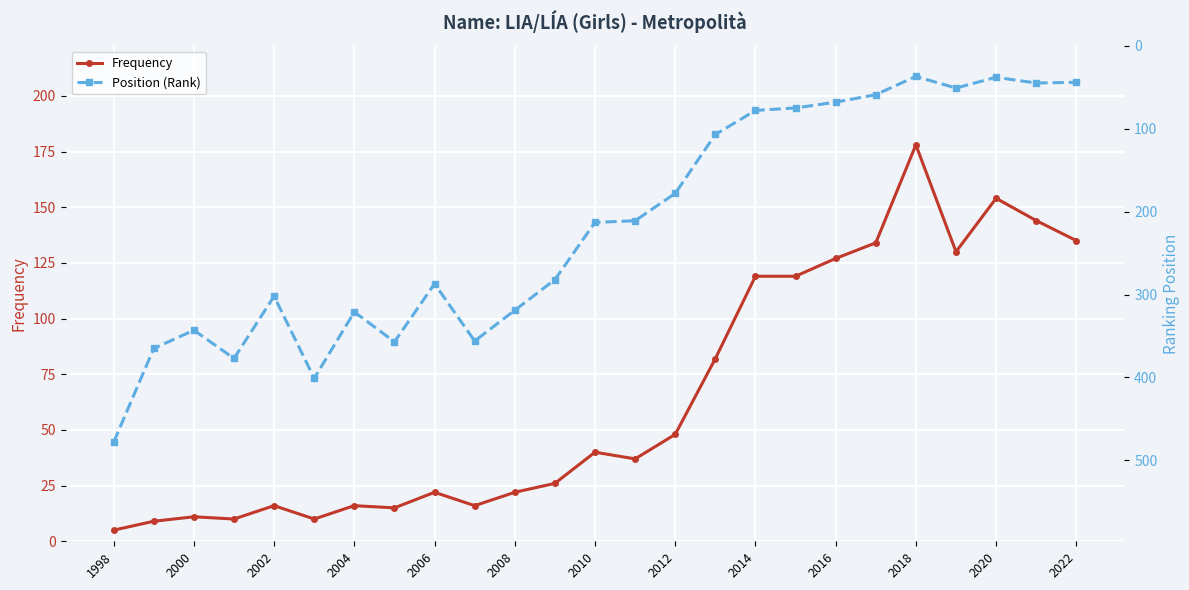

What is the maximum value shown in the chart?

478